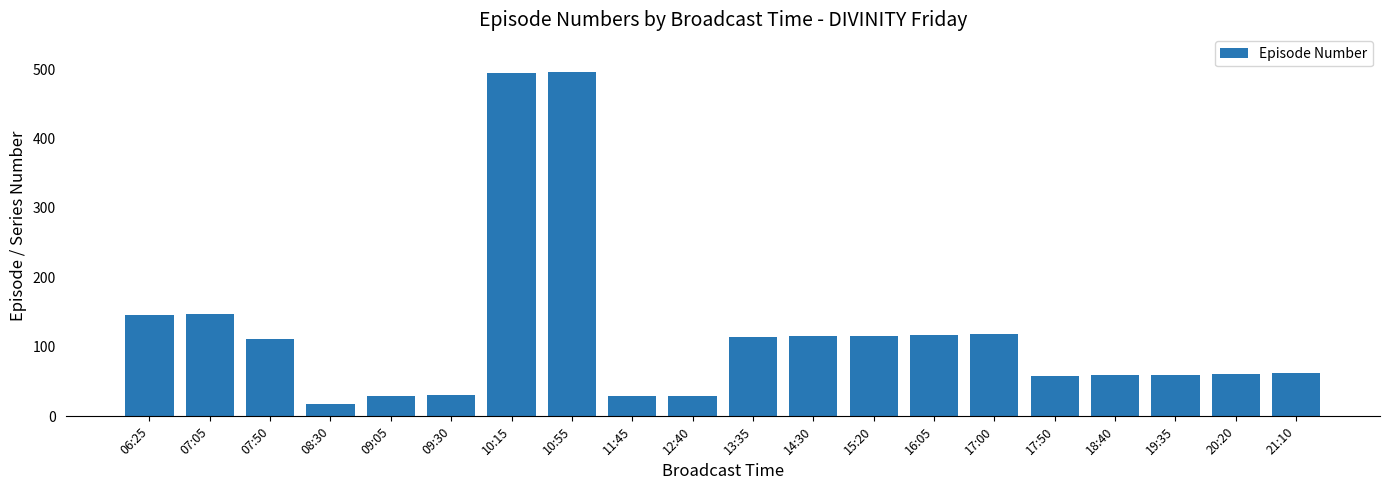

What is the label of the 4th bar from the left?

08:30